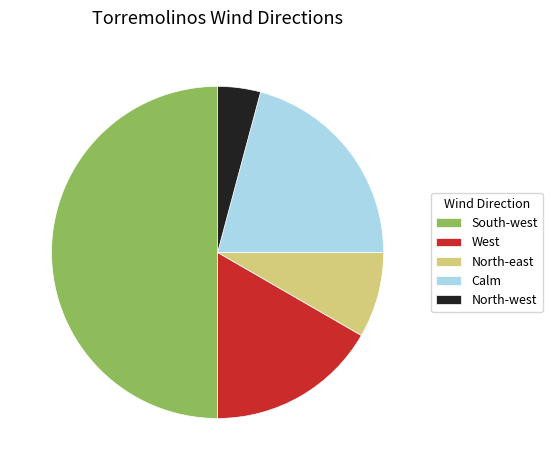

Is it true that North-east is 16% of the pie?

False